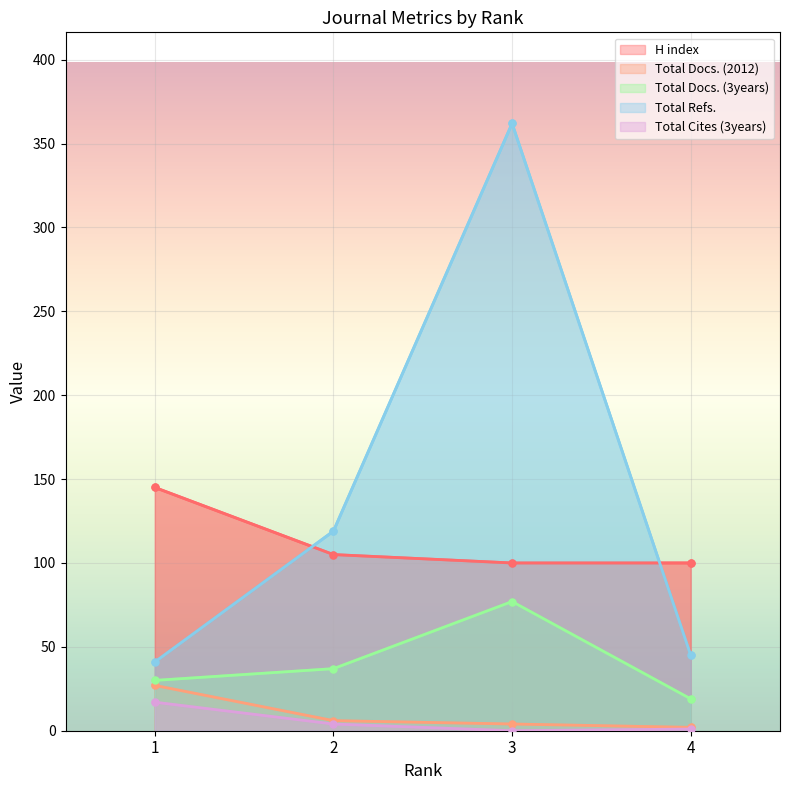

What is the sum of the Total Docs. (2012) values at 4 and 2?

8